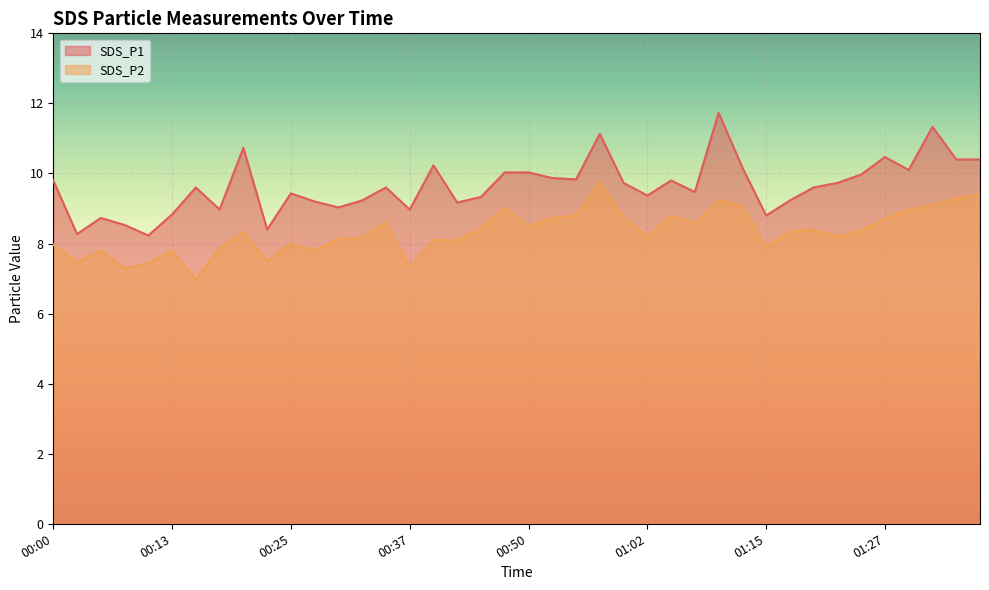

True or false: SDS_P2 and SDS_P1 intersect in this chart.

False